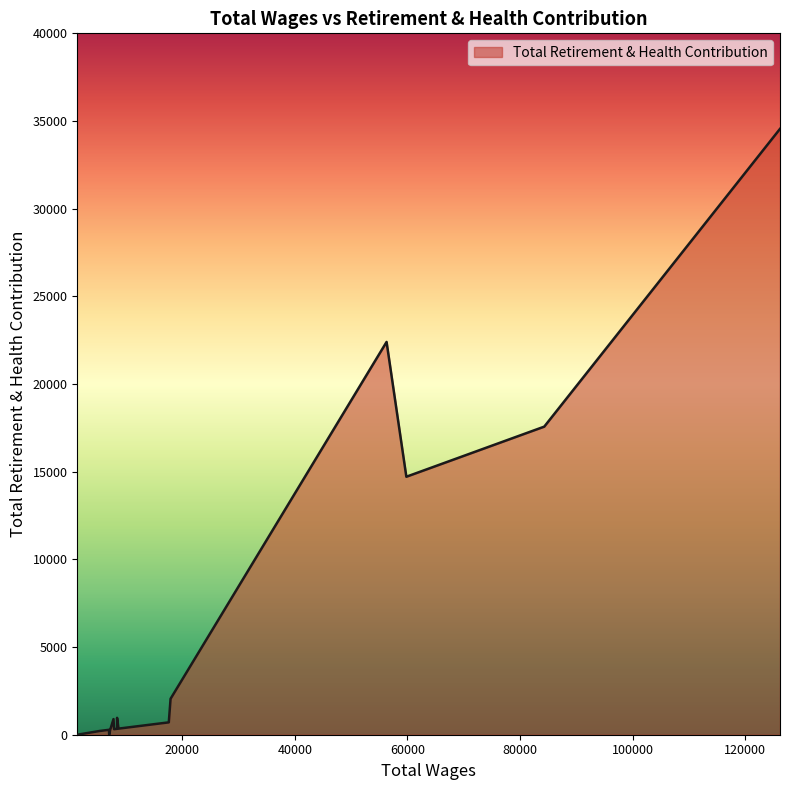

How many interior local peaks (higher than both neighbors) does the data have?

4